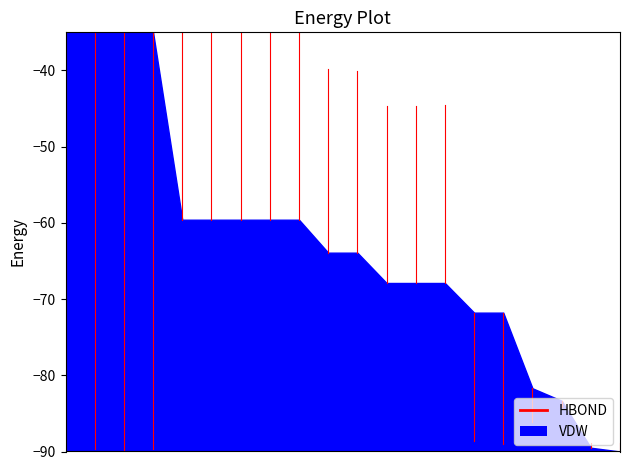

What is the average value?

-62.9